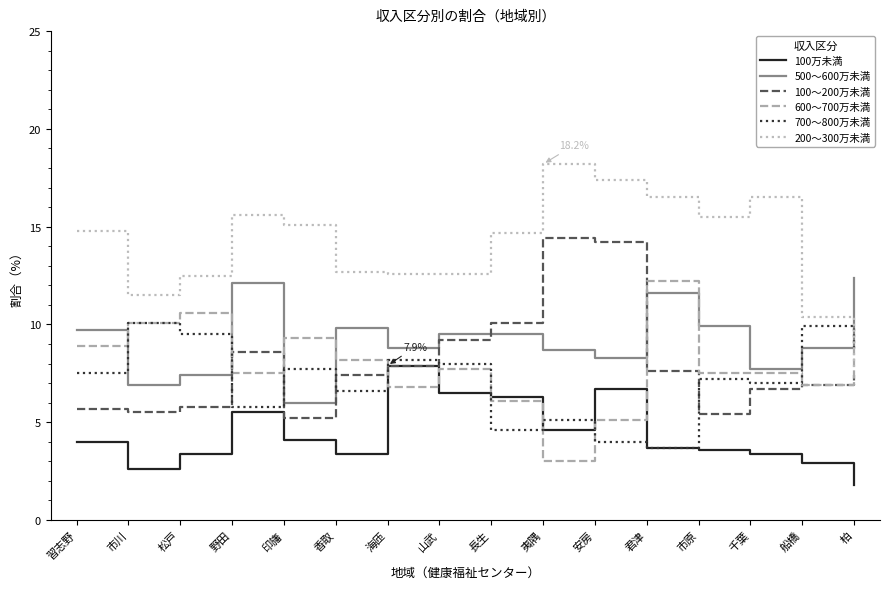

The value of 500～600万未満 at 香取 is 9.8. True or false?

True